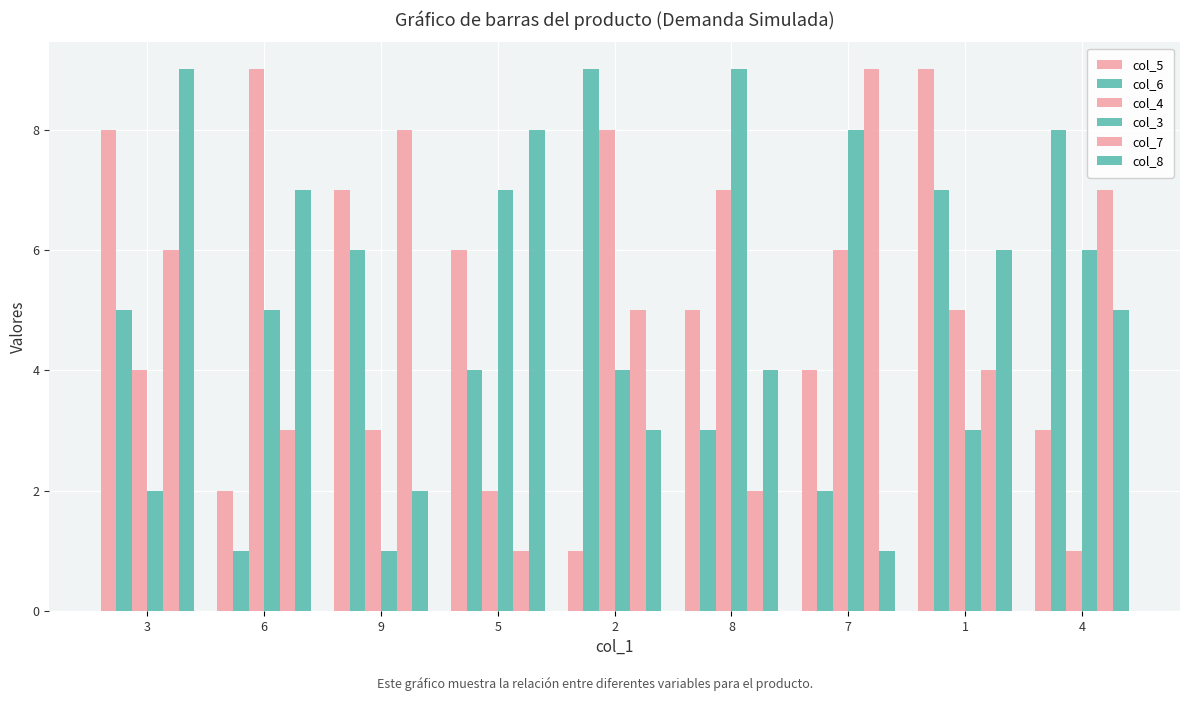

Count the col_8 values in the range 3 to 7.

5